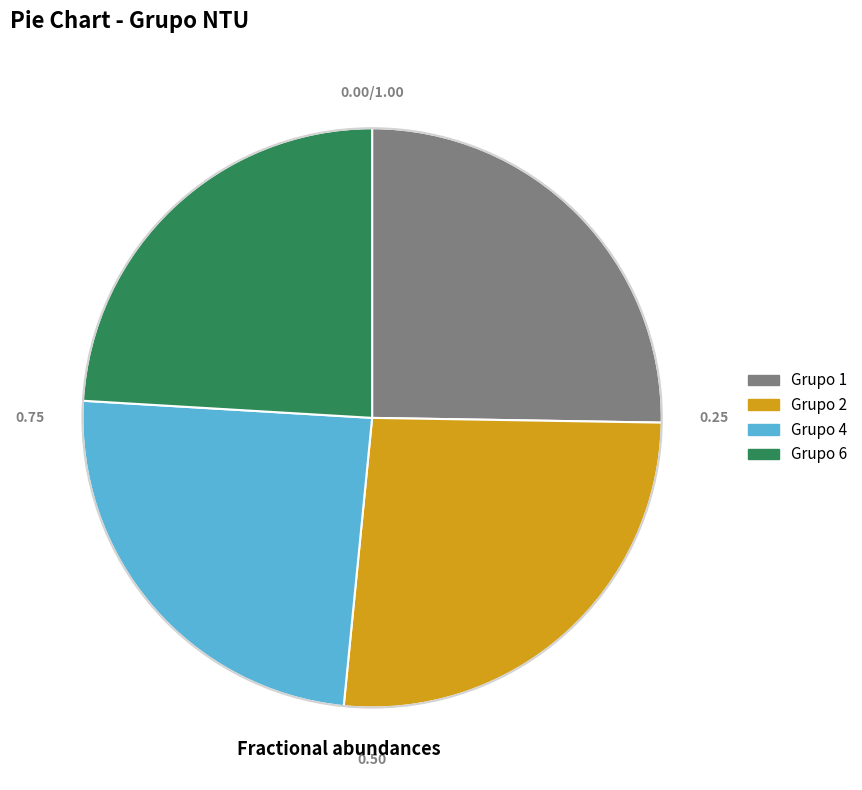

Count the number of slices in the pie.

4